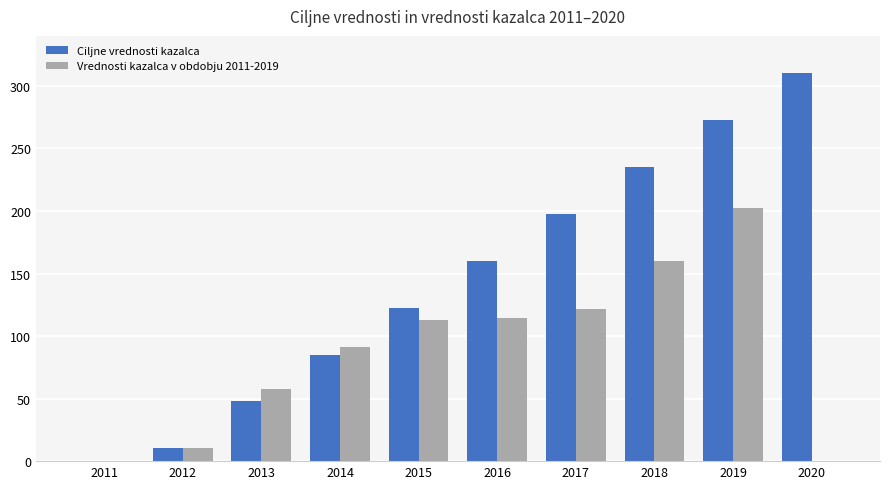

What is the highest value of the Ciljne vrednosti kazalca series?

310.2